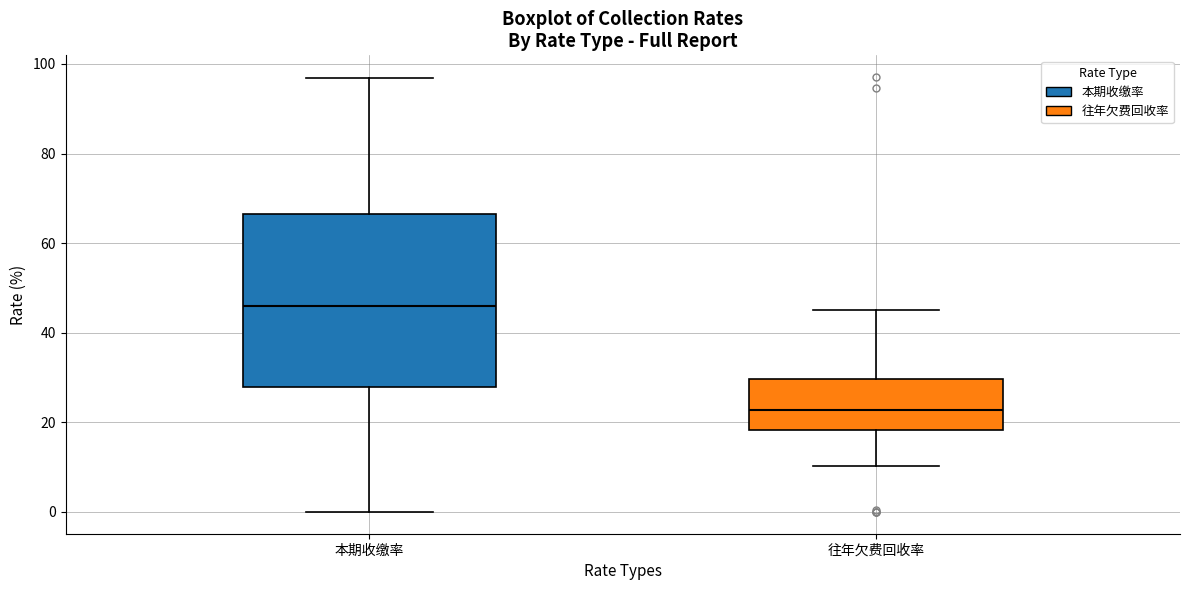

Where does the median line of the box for 往年欠费回收率 sit on the y-axis? The values are not printed on the chart, so give them approximately, as read against the axis.

22